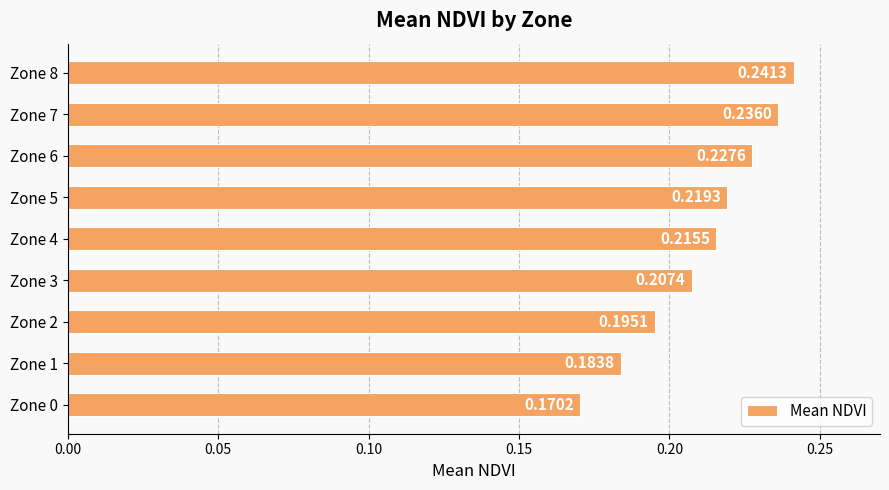

Rank the categories by value from lowest to highest.

Zone 0, Zone 1, Zone 2, Zone 3, Zone 4, Zone 5, Zone 6, Zone 7, Zone 8